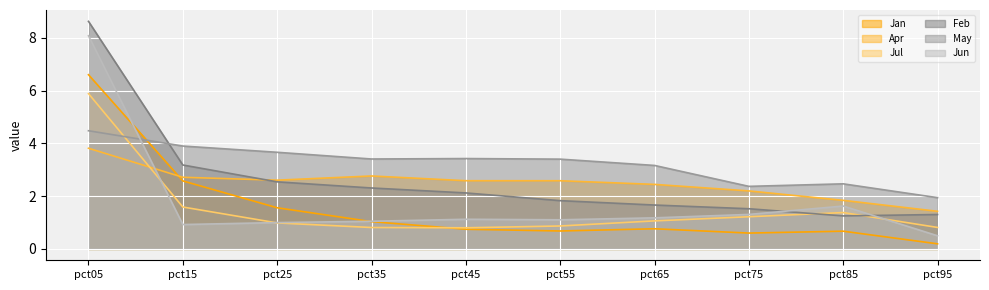

What is the difference between the highest and lowest values at pct35?

2.6